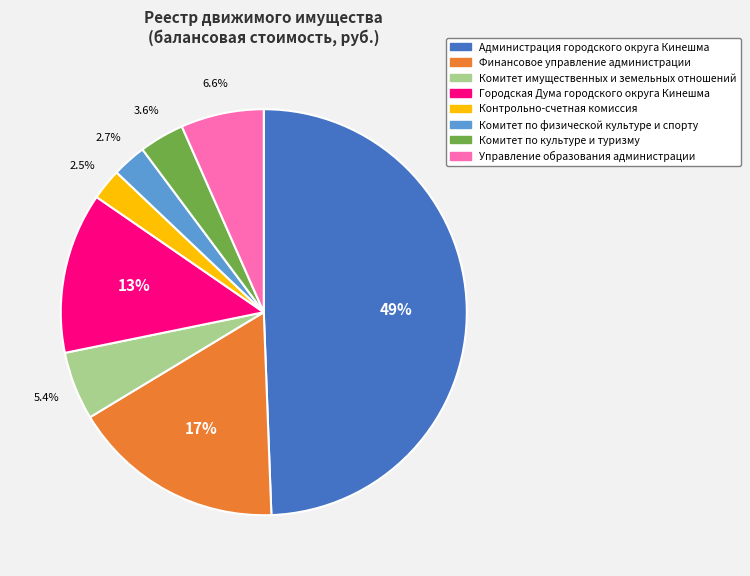

Which category has the biggest portion of the pie?

Администрация городского округа Кинешма